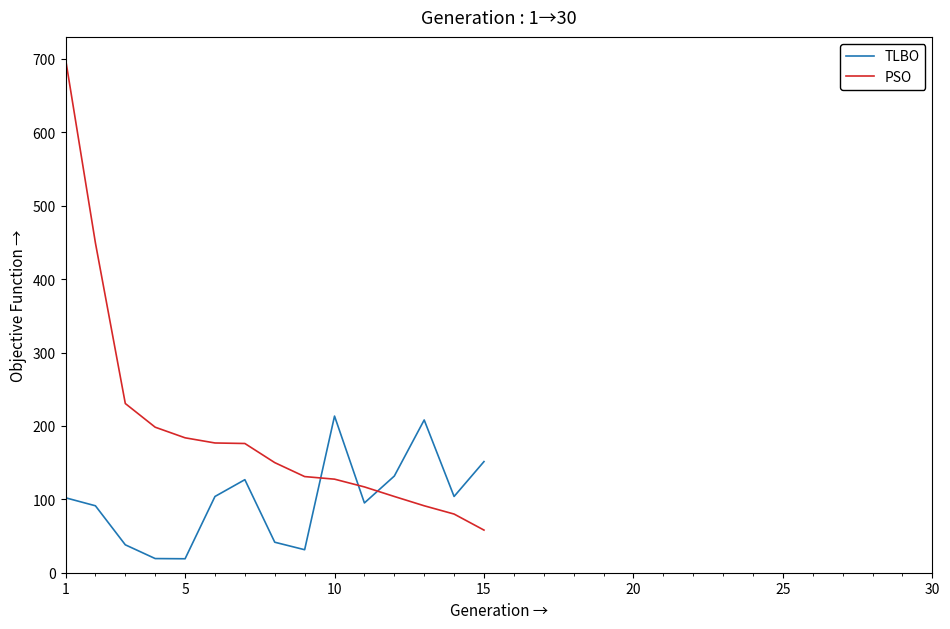

Which series has the largest total across all categories?

PSO